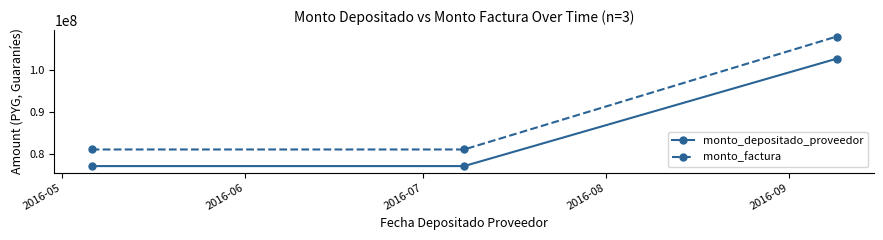

At how many categories does at least one series exceed 98114294?

1